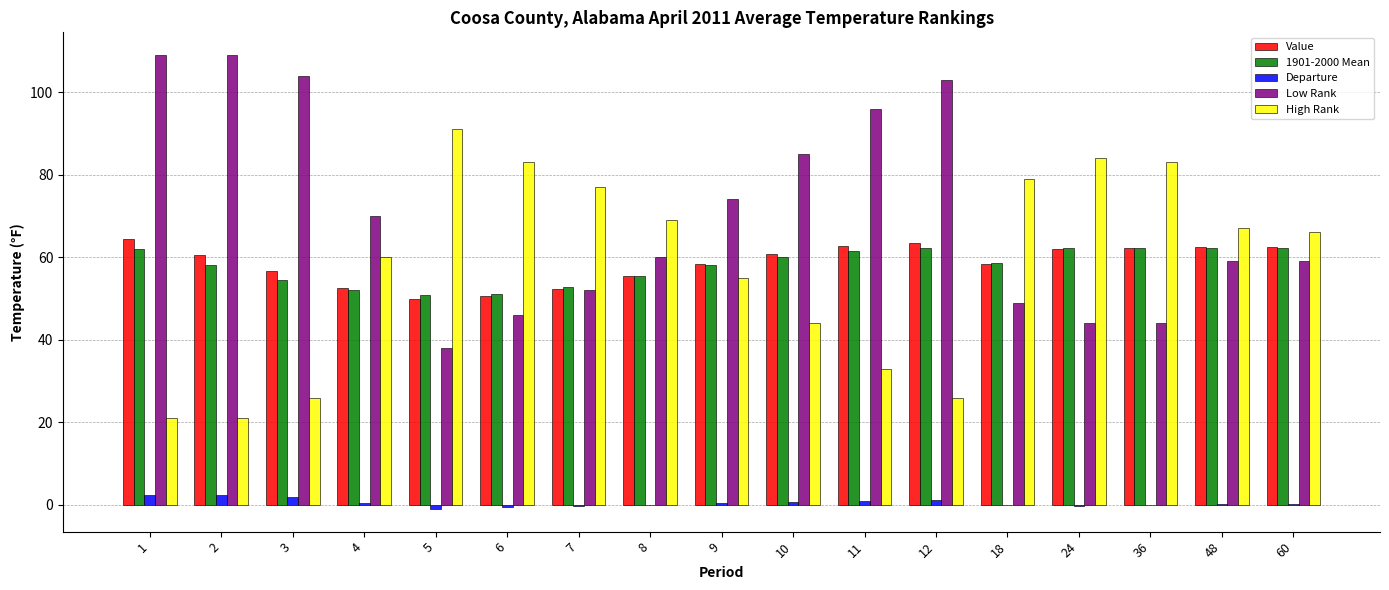

What is the sum of all Value values?

995.1